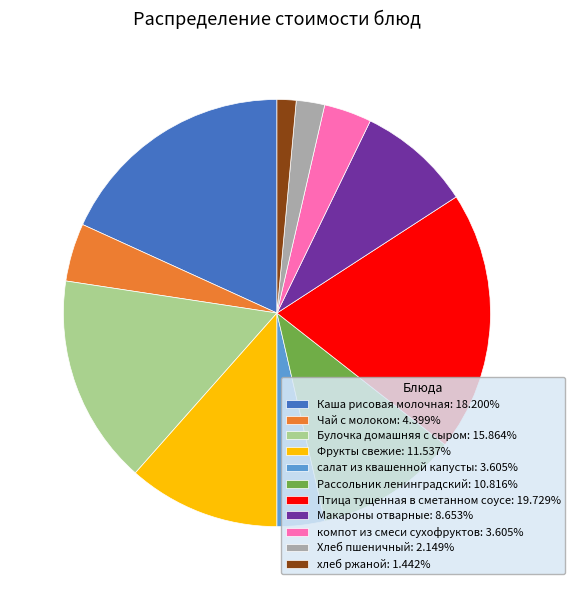

Is there any slice that represents more than half of the pie?

No